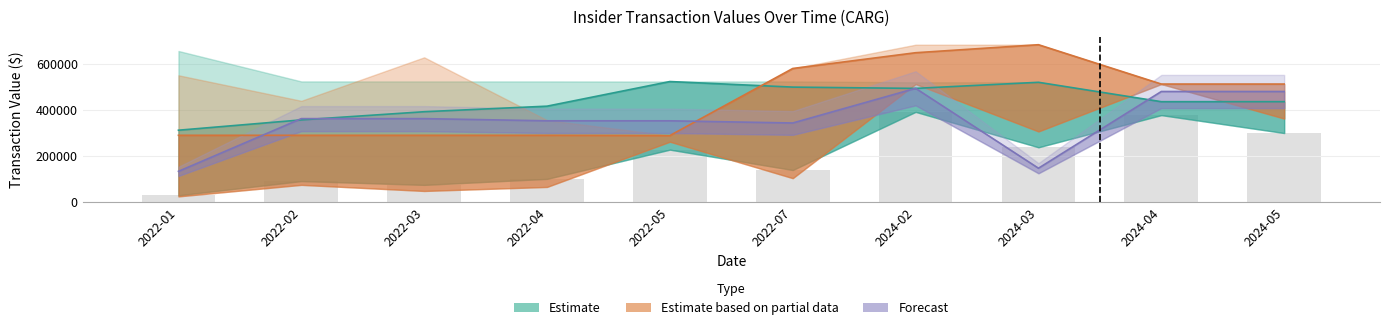

What is the greatest value displayed?

684868.4